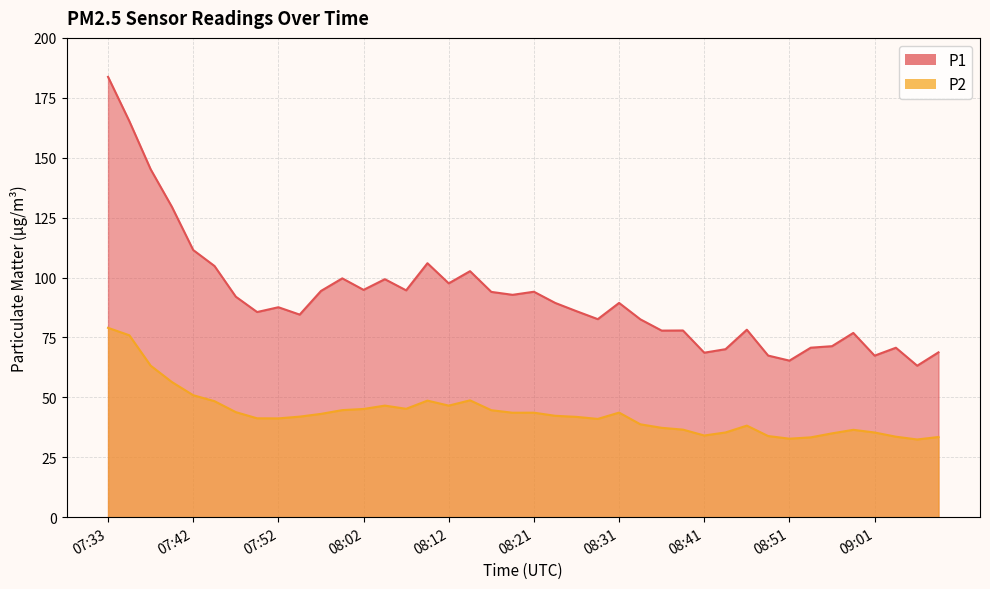

Which series has the largest total across all categories?

P1